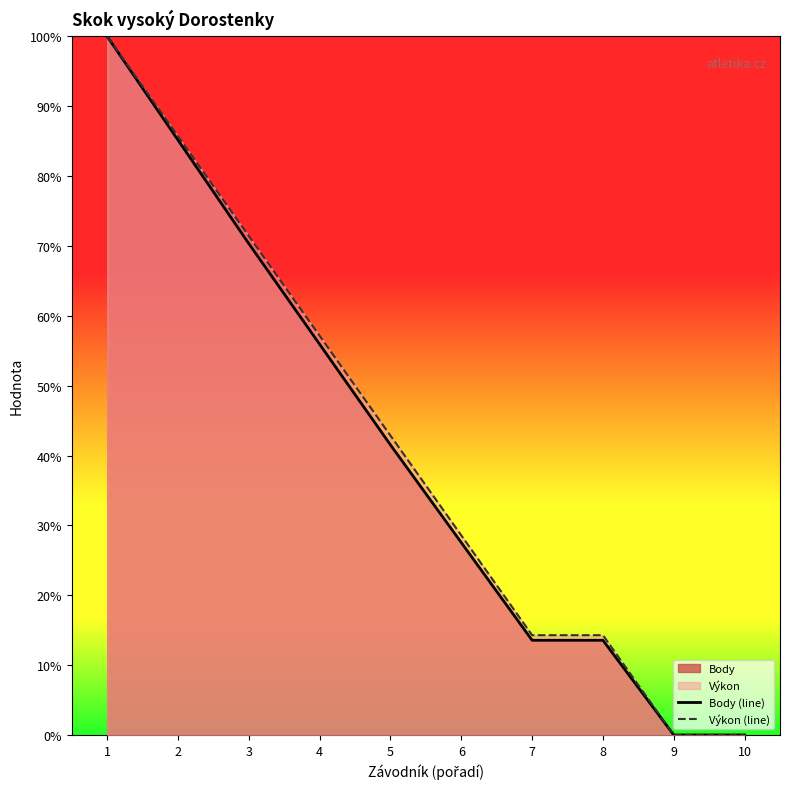

Count the Výkon (line) values in the range 0 to 1.

10